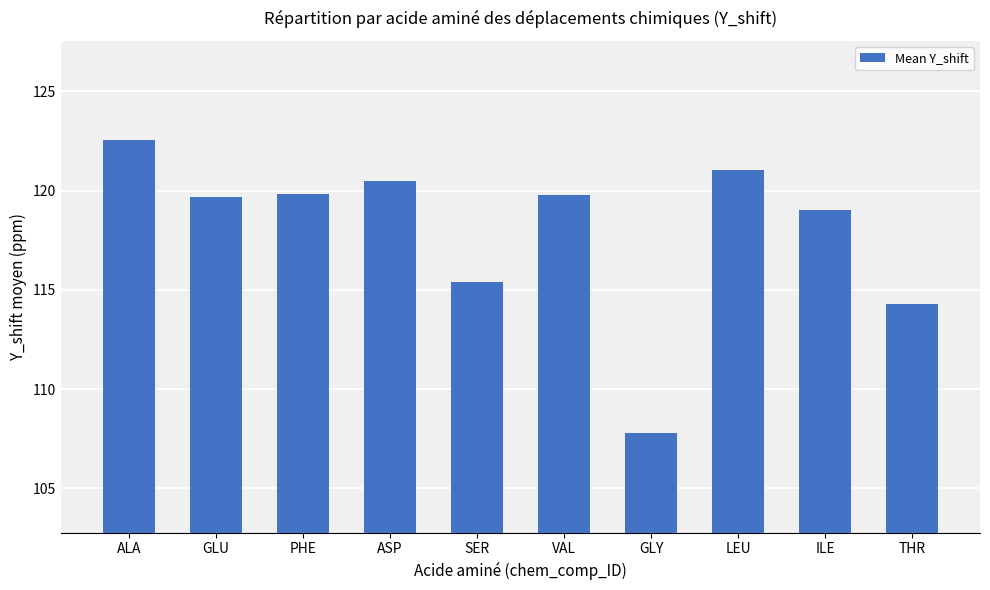

At which label is the value closest to 115?

SER